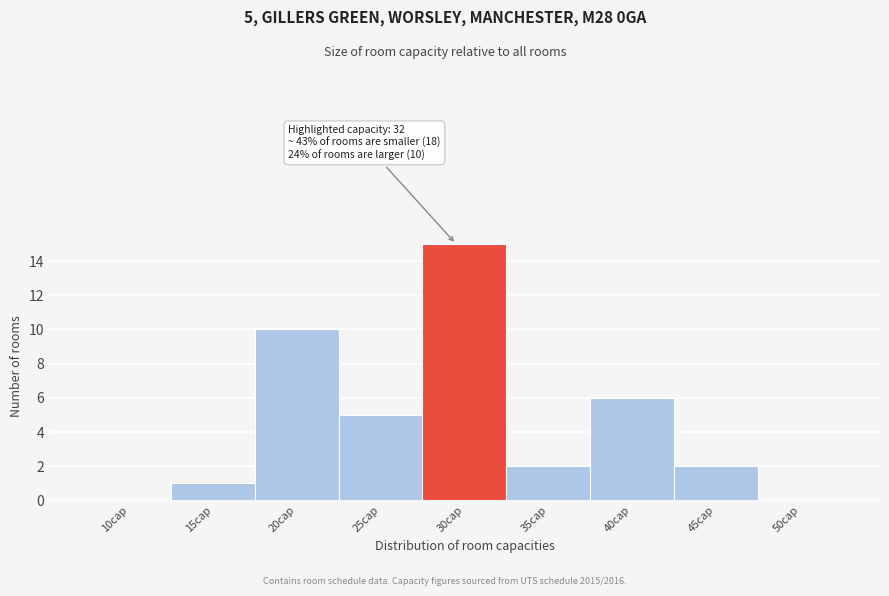

Reading right to left, transcribe all the data shown in this chart.

50cap=0	45cap=2	40cap=6	35cap=2	30cap=15	25cap=5	20cap=10	15cap=1	10cap=0